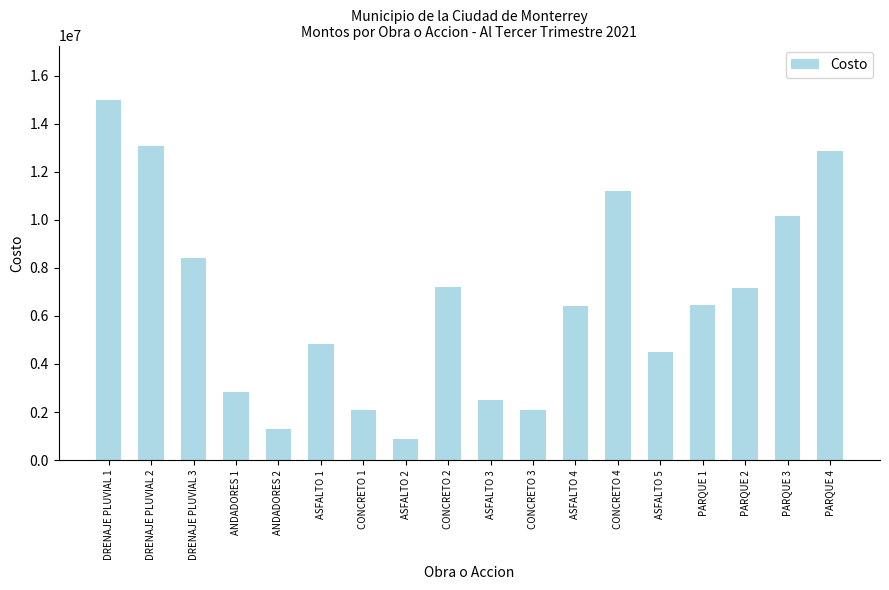

What is the value of the 8th bar from the left?

889441.6